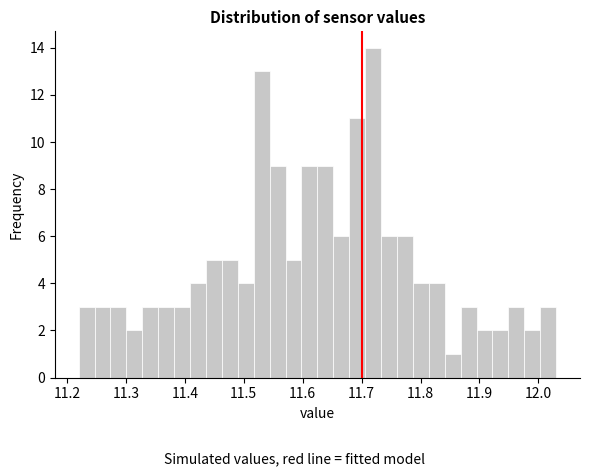

Read against the x-axis, roughly where is the centre of the tallest bar?

11.72